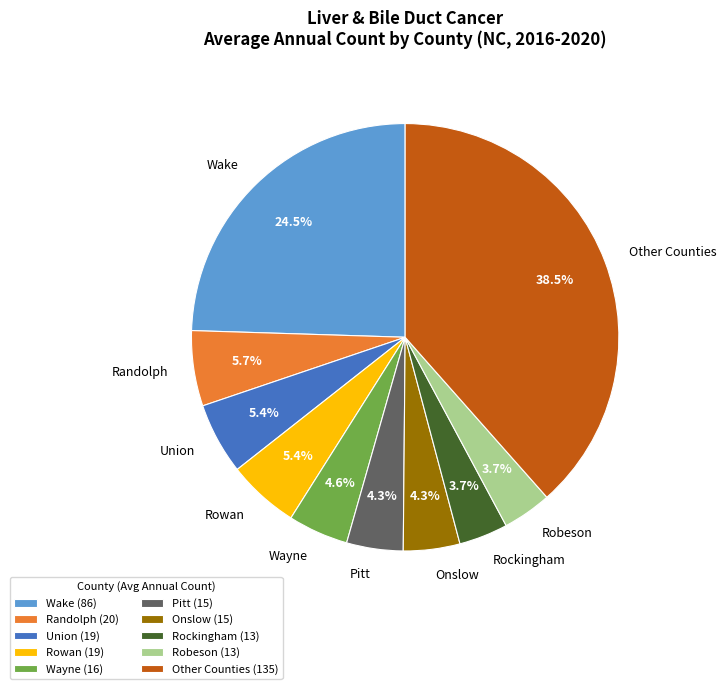

What is the total percentage of Other Counties and Rockingham?

42.2%